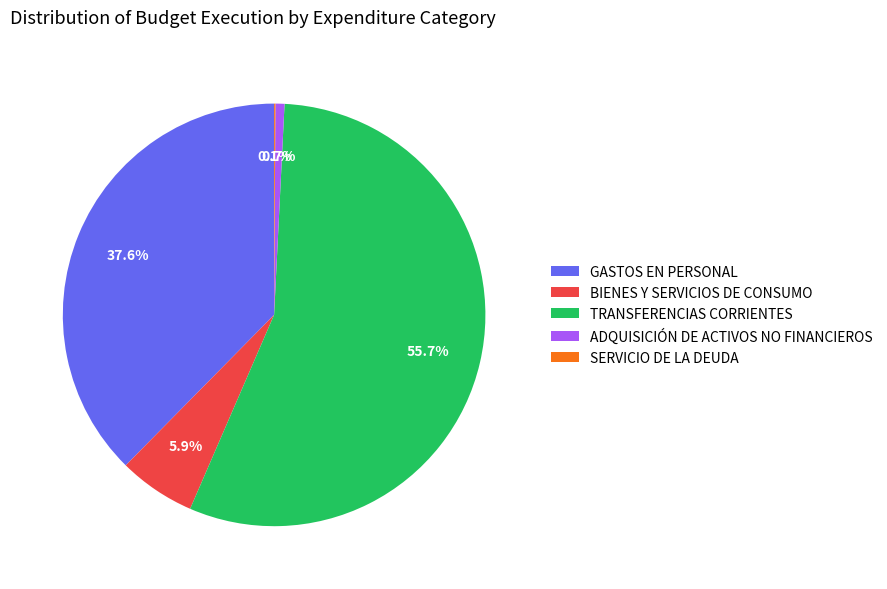

What percentage is the ADQUISICIÓN DE ACTIVOS NO FINANCIEROS slice, to the nearest percent?

1%